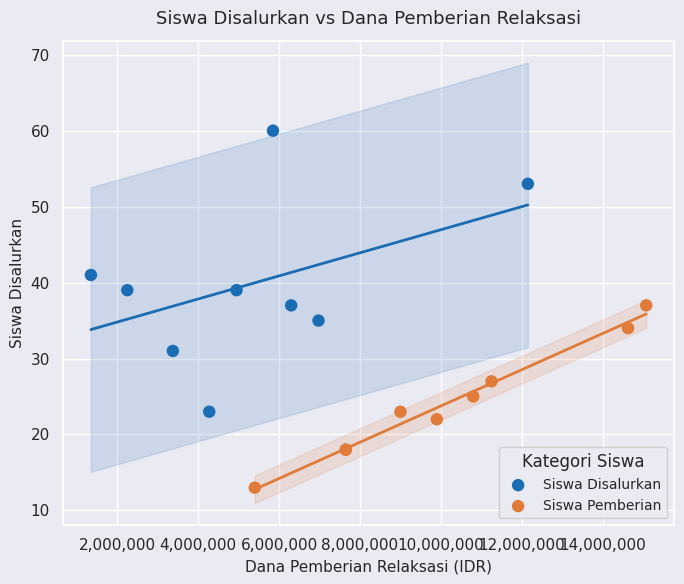

Which series has the largest Y range (max minus min)?

Siswa Disalurkan